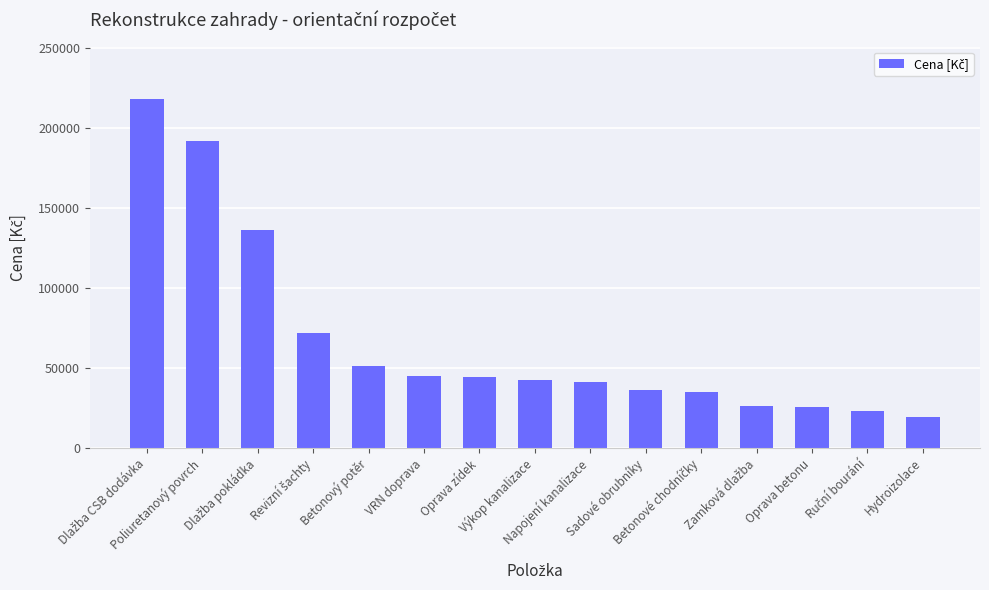

What is the approximate value at Sadové obrubníky, to the nearest 100?

36000